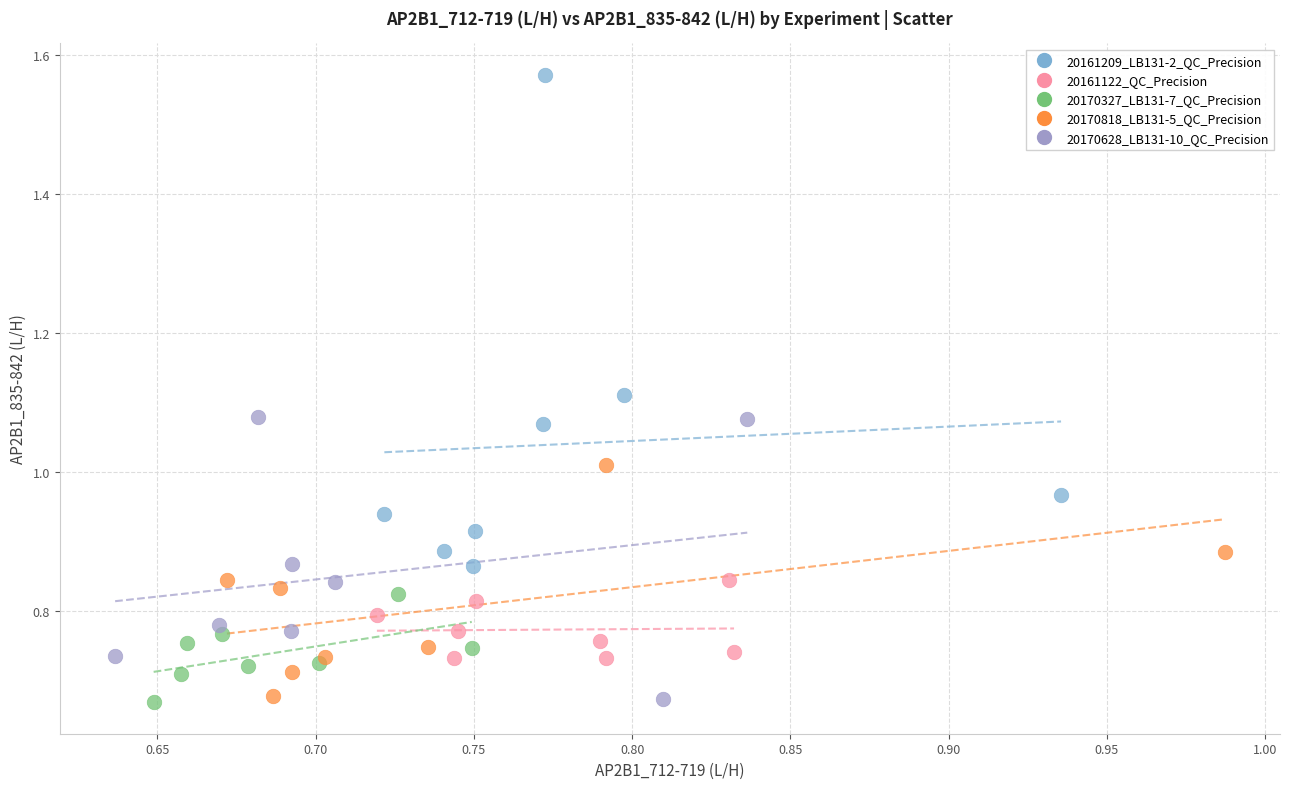

Which series has the largest Y range (max minus min)?

20161209_LB131-2_QC_Precision